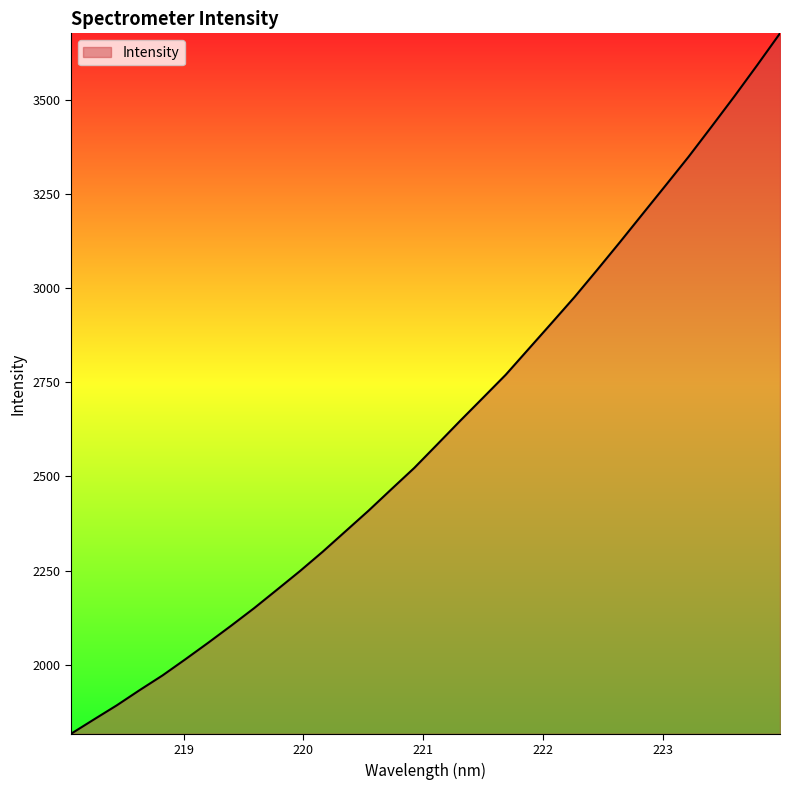

What is the smallest value displayed?

1816.4